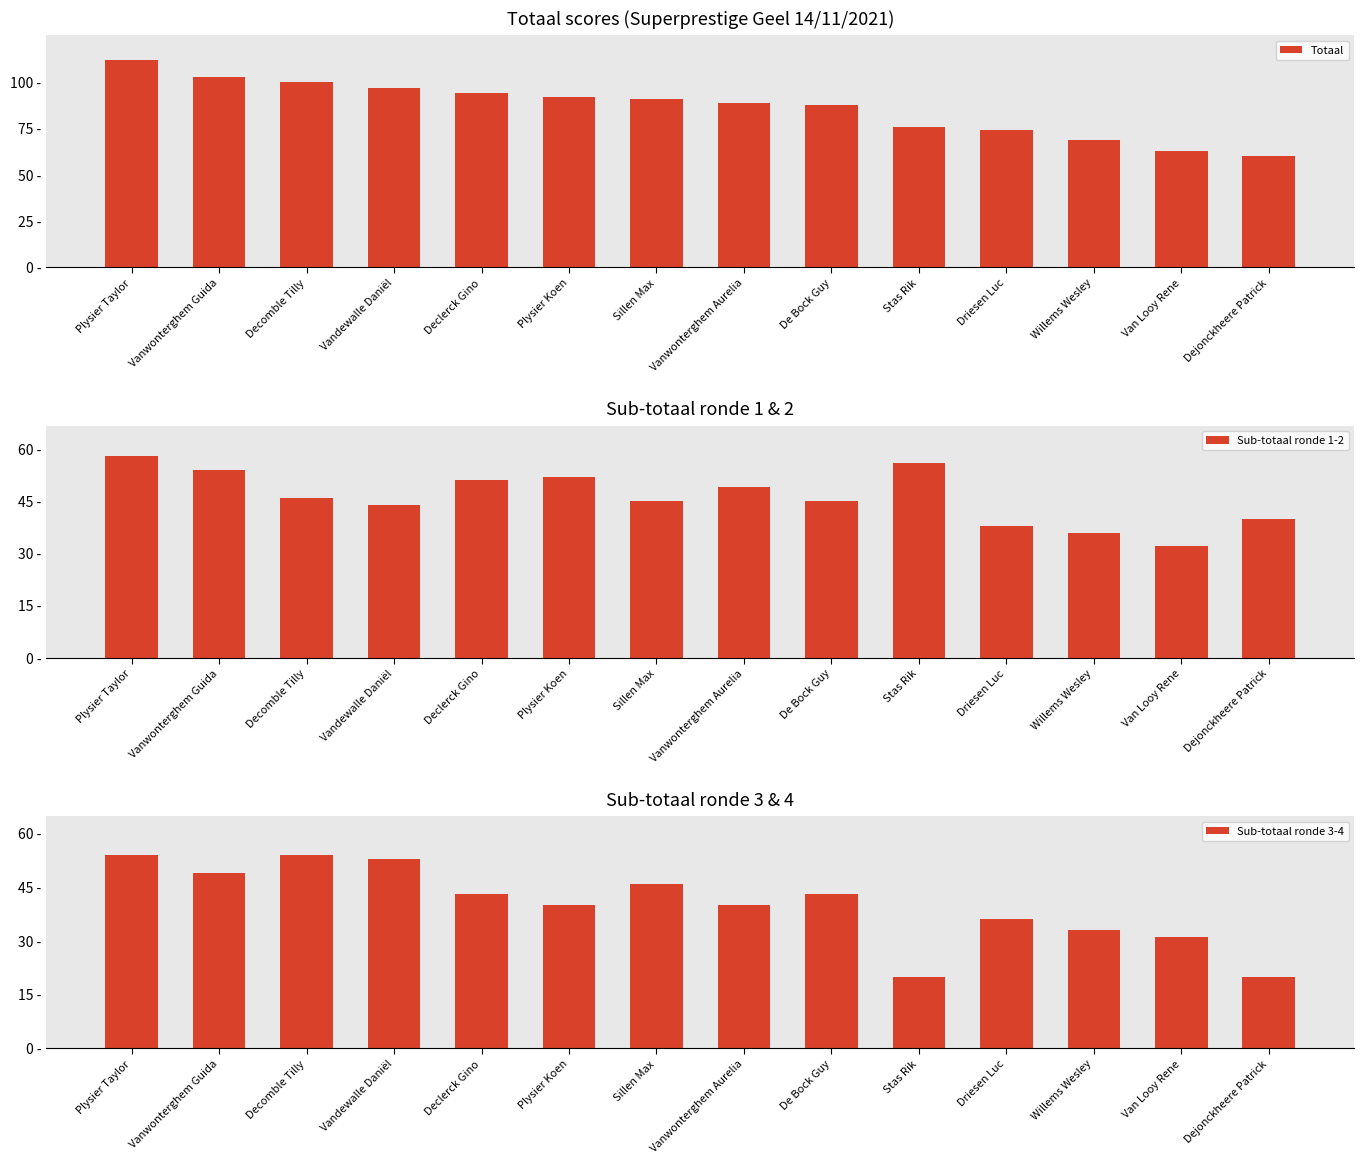

List the series in order of their peak value, highest first.

Totaal, Sub-totaal ronde 1-2, Sub-totaal ronde 3-4